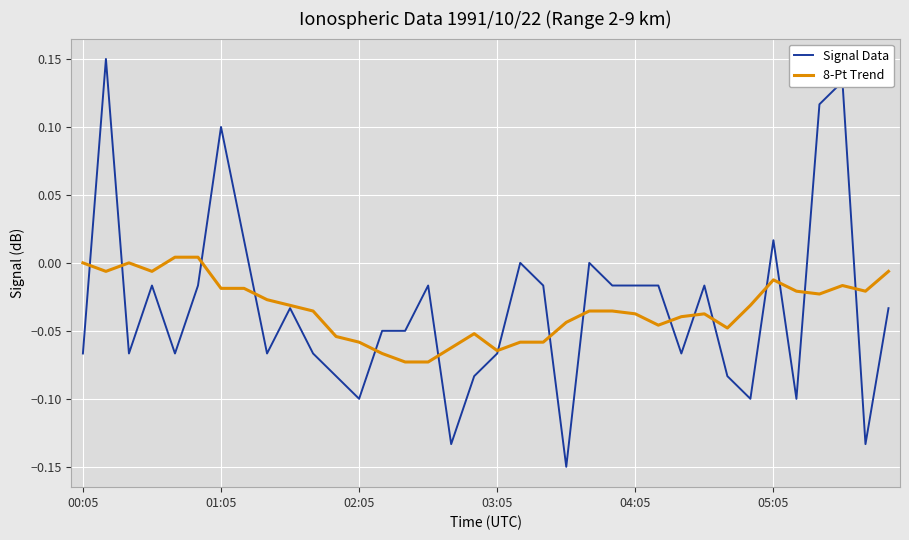

Which series has the widest spread of values?

Signal Data